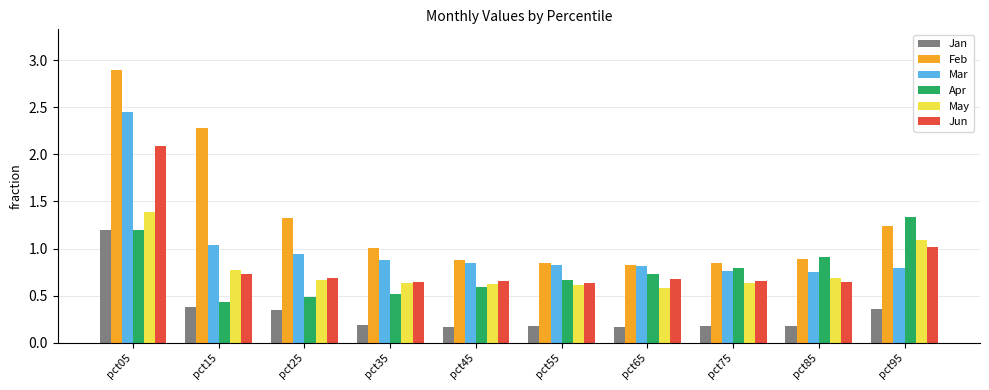

Is it true that May equals 0.4 at pct65?

False